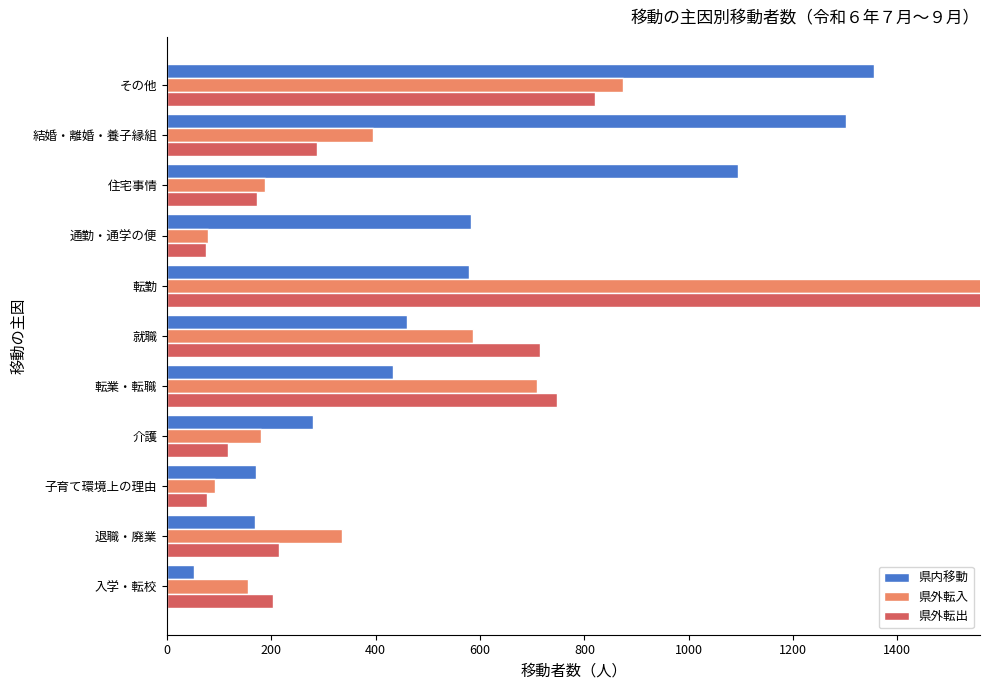

Does the chart contain stacked bars?

No